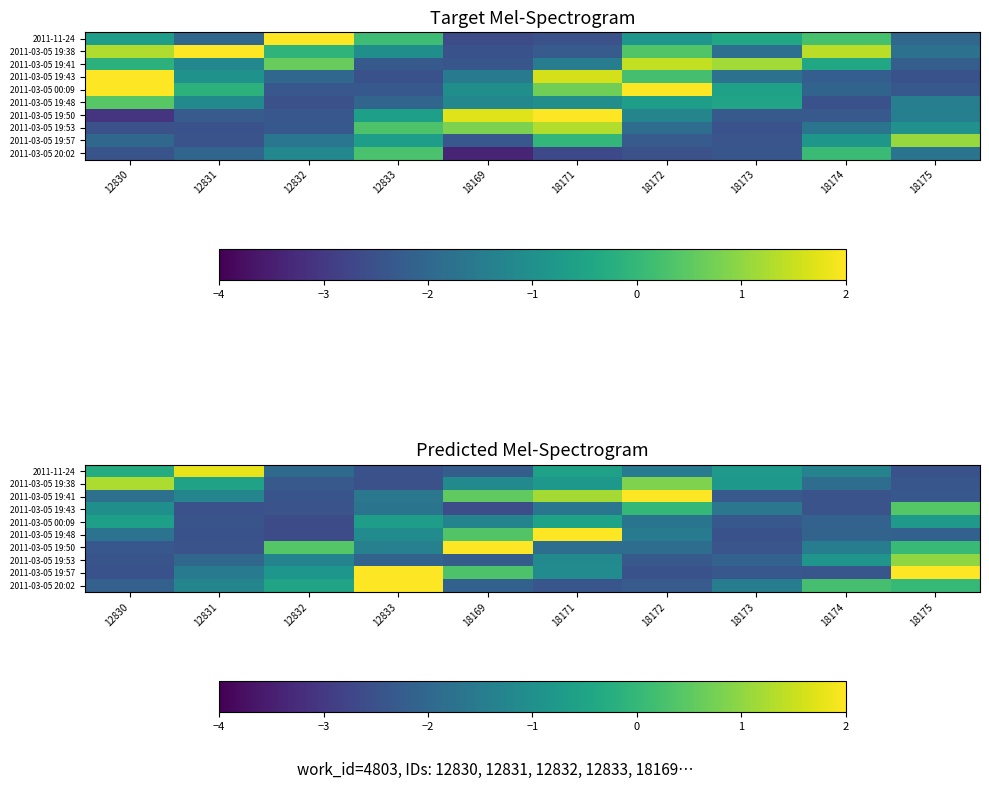

Where is 2011-03-05 19:57 nearest to the value 0?

18169